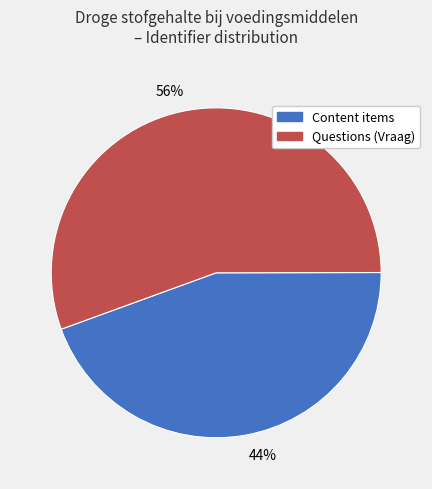

To the nearest percent, what percentage of the pie is Content items?

44%